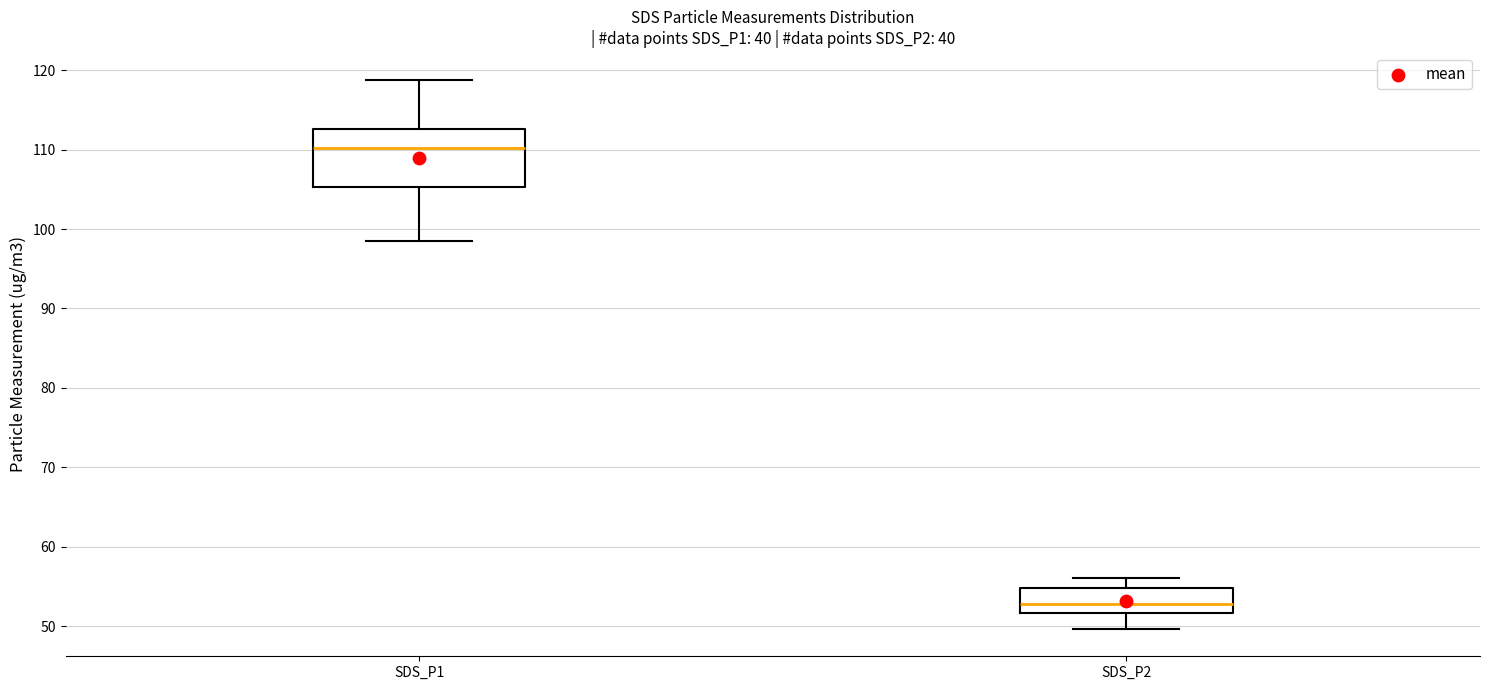

Reading left to right, transcribe this box plot: for each box, give where its median line is, the range the box spans, and where its two whiskers end, as read against the y-axis. The values are not printed on the chart, so give them approximately, as read against the axis.

SDS_P1: median 110, box 105 to 113, whiskers 99 to 119
SDS_P2: median 53, box 52 to 55, whiskers 50 to 56